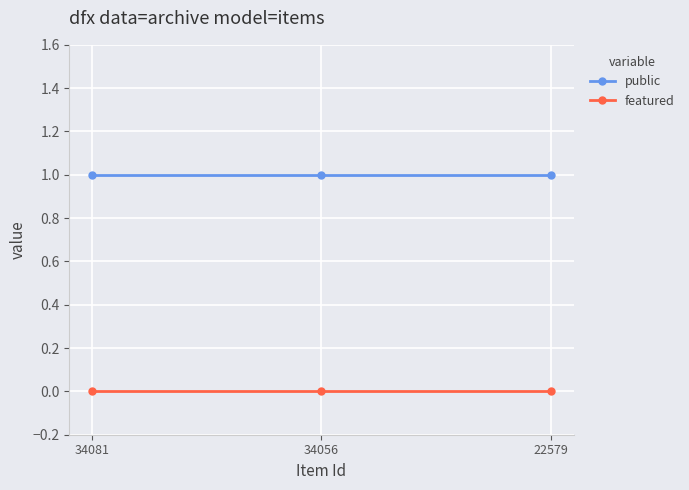

Reading right to left, transcribe all the data shown in this chart.

public: 22579=1	34056=1	34081=1
featured: 22579=0	34056=0	34081=0